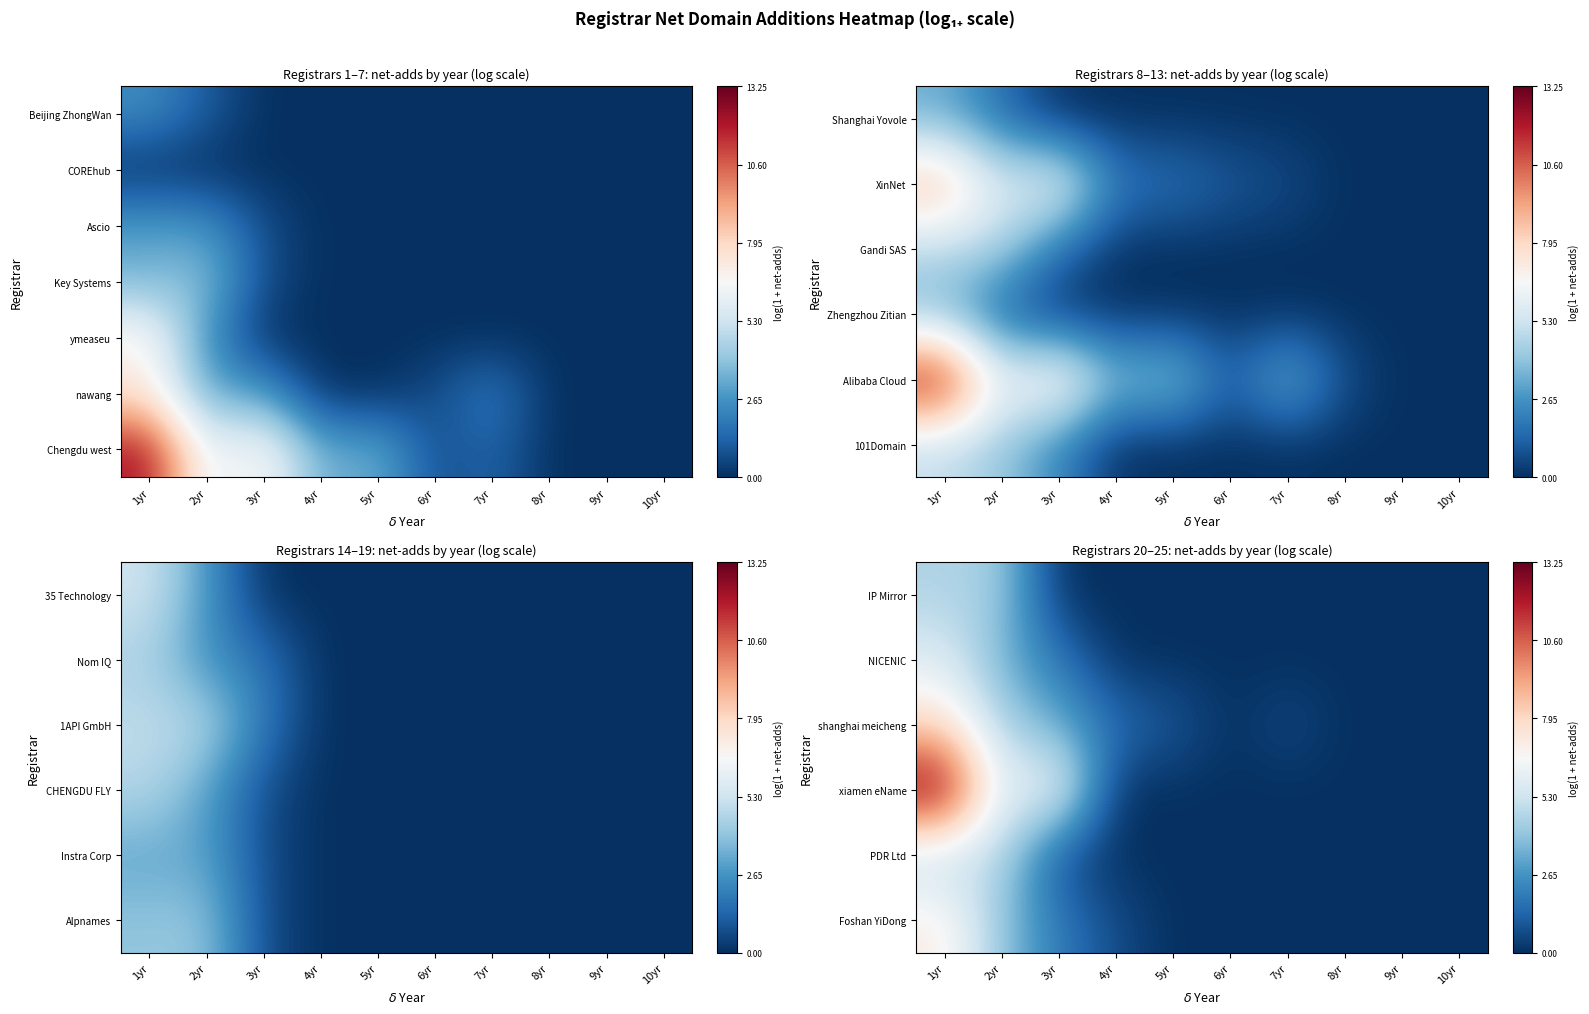

The PDR Ltd series shows -2.1 at 9yr. True or false?

False